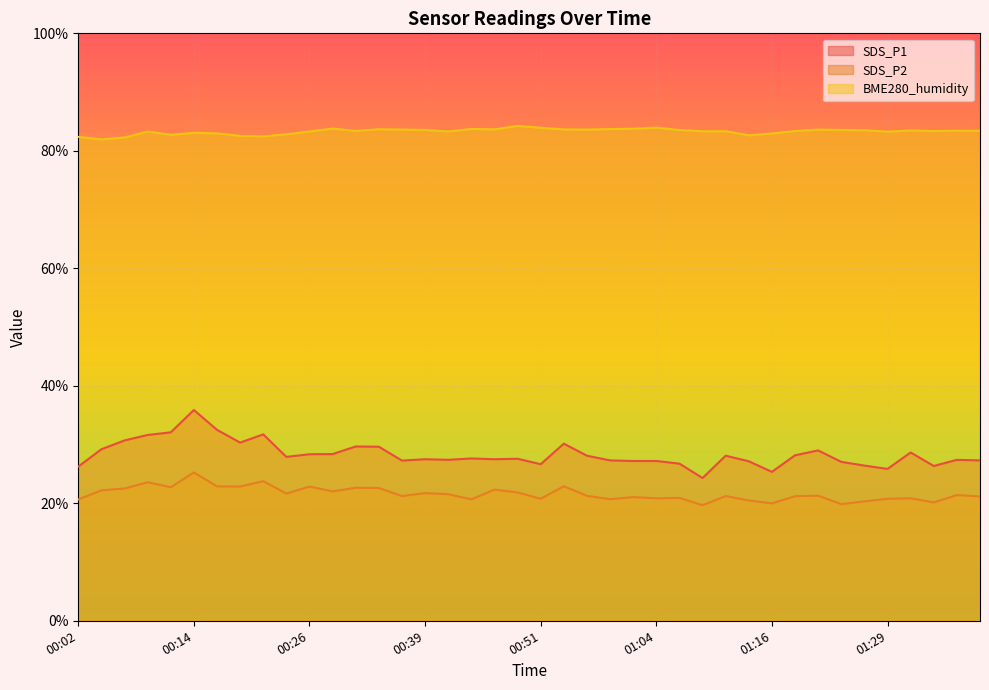

Between 00:54 and 01:14, which series saw the biggest shift?

SDS_P1